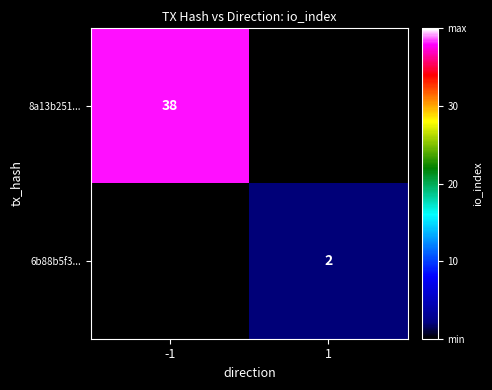

At which category does the chart reach its minimum across all series?

1